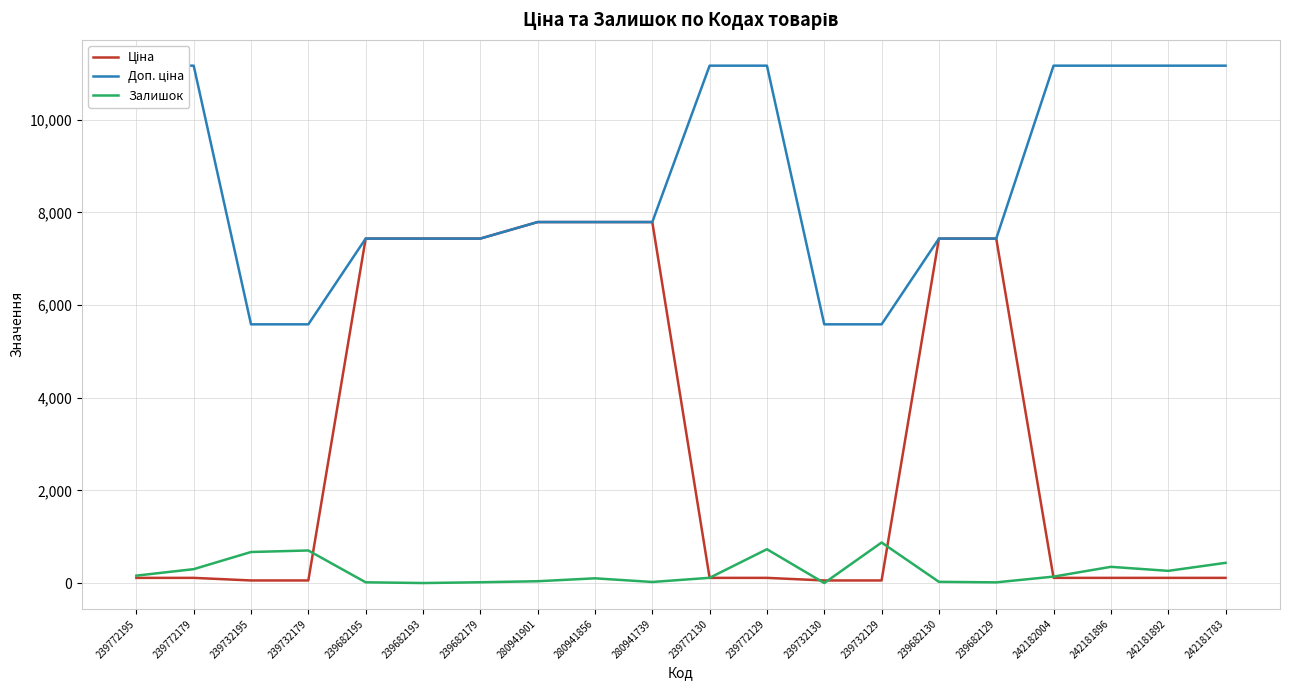

In Залишок, how many points are higher than both neighbors (excluding endpoints)?

5